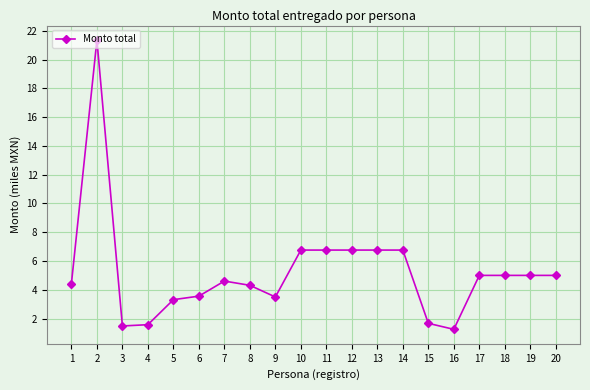

At which category does the chart reach its minimum across all series?

16